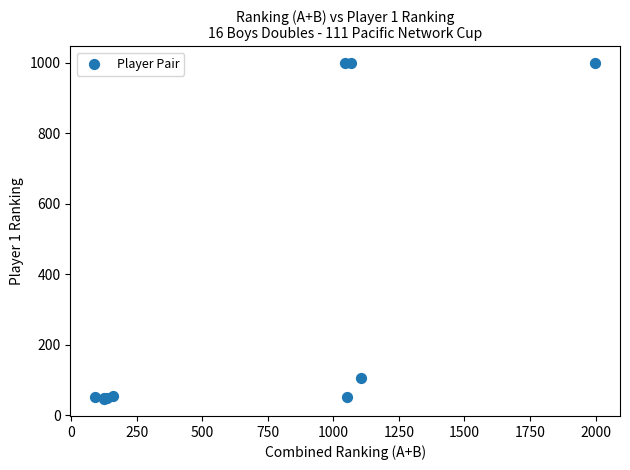

What Y value in the scatter plot is closest to 522?

105